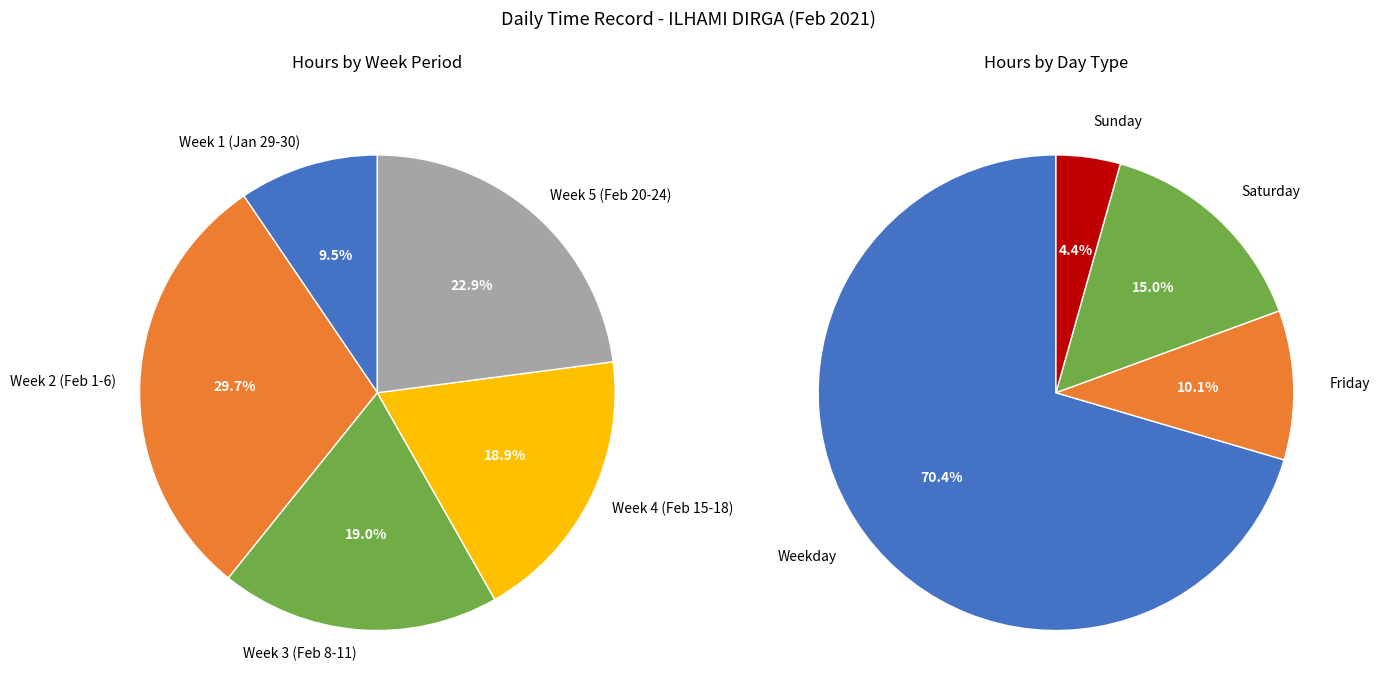

Is it true that 11-Thu is 1% of the pie?

False